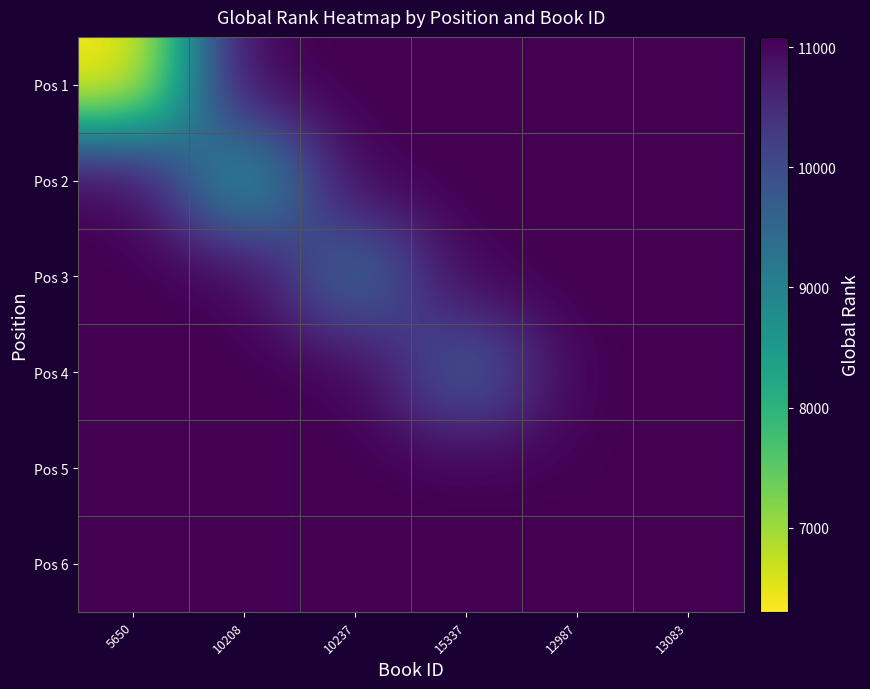

Reading left to right, transcribe all the data shown in this chart.

Pos 1: 5650=6299	10208=11086	10237=11086	15337=11086	12987=11086	13083=11086
Pos 2: 5650=11086	10208=8356	10237=11086	15337=11086	12987=11086	13083=11086
Pos 3: 5650=11086	10208=11086	10237=9285	15337=11086	12987=11086	13083=11086
Pos 4: 5650=11086	10208=11086	10237=11086	15337=9567	12987=11086	13083=11086
Pos 5: 5650=11086	10208=11086	10237=11086	15337=11086	12987=11063	13083=11086
Pos 6: 5650=11086	10208=11086	10237=11086	15337=11086	12987=11086	13083=11086